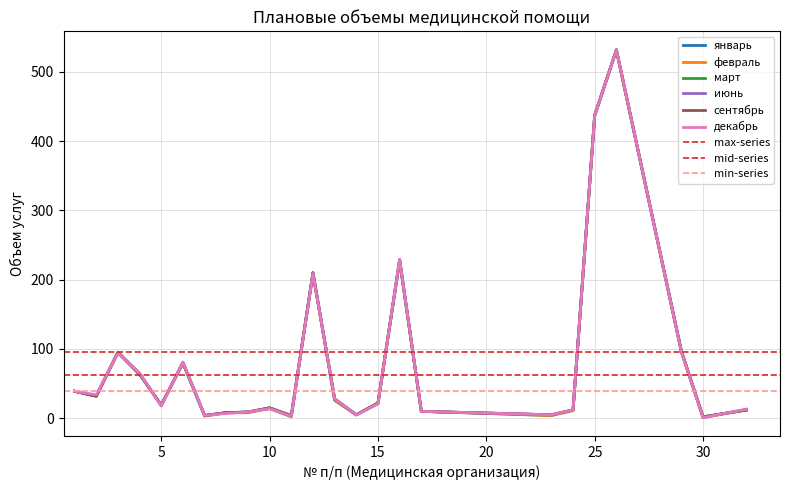

Which series changed the most between 17 and 29?

июнь